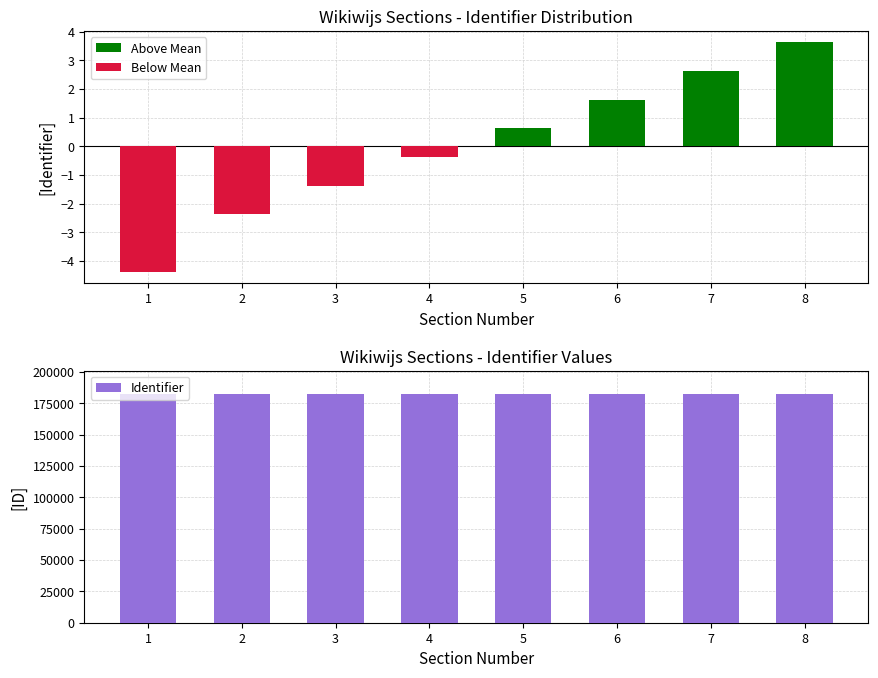

How many Identifier values are between 182901 and 182905?

5